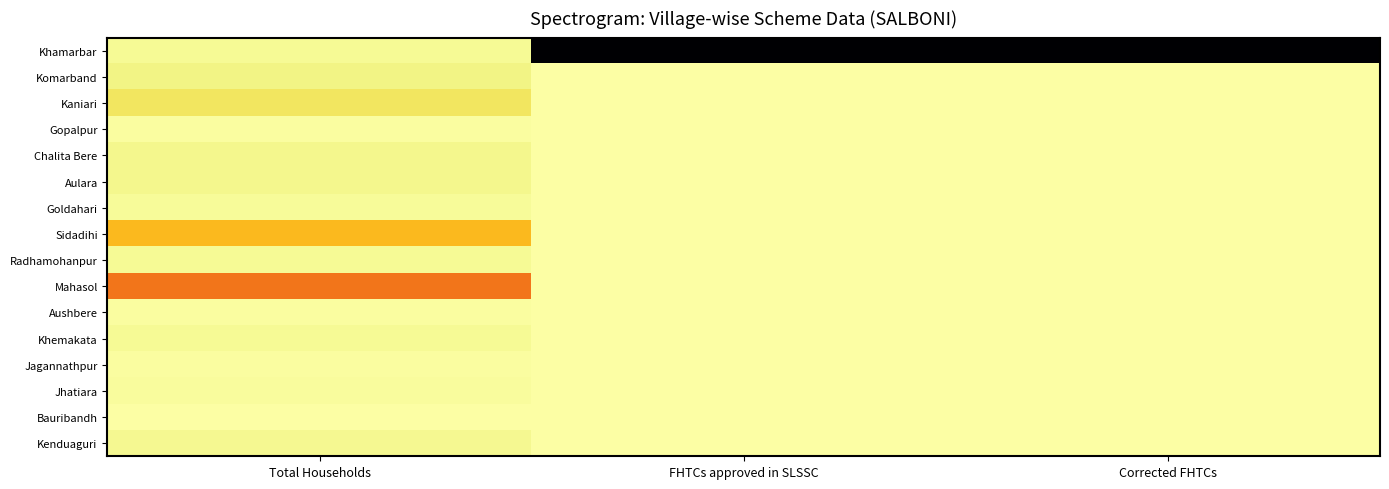

Reading left to right, list all the values displayed in this chart.

Khamarbar: Total Households=29	FHTCs approved in SLSSC=1526	Corrected FHTCs=1526
Komarband: Total Households=49	FHTCs approved in SLSSC=0	Corrected FHTCs=0
Kaniari: Total Households=104	FHTCs approved in SLSSC=0	Corrected FHTCs=0
Gopalpur: Total Households=7	FHTCs approved in SLSSC=0	Corrected FHTCs=0
Chalita Bere: Total Households=38	FHTCs approved in SLSSC=0	Corrected FHTCs=0
Aulara: Total Households=38	FHTCs approved in SLSSC=0	Corrected FHTCs=0
Goldahari: Total Households=22	FHTCs approved in SLSSC=0	Corrected FHTCs=0
Sidadihi: Total Households=239	FHTCs approved in SLSSC=0	Corrected FHTCs=0
Radhamohanpur: Total Households=28	FHTCs approved in SLSSC=0	Corrected FHTCs=0
Mahasol: Total Households=459	FHTCs approved in SLSSC=0	Corrected FHTCs=0
Aushbere: Total Households=10	FHTCs approved in SLSSC=0	Corrected FHTCs=0
Khemakata: Total Households=25	FHTCs approved in SLSSC=0	Corrected FHTCs=0
Jagannathpur: Total Households=9	FHTCs approved in SLSSC=0	Corrected FHTCs=0
Jhatiara: Total Households=14	FHTCs approved in SLSSC=0	Corrected FHTCs=0
Bauribandh: Total Households=0	FHTCs approved in SLSSC=0	Corrected FHTCs=0
Kenduaguri: Total Households=30	FHTCs approved in SLSSC=0	Corrected FHTCs=0